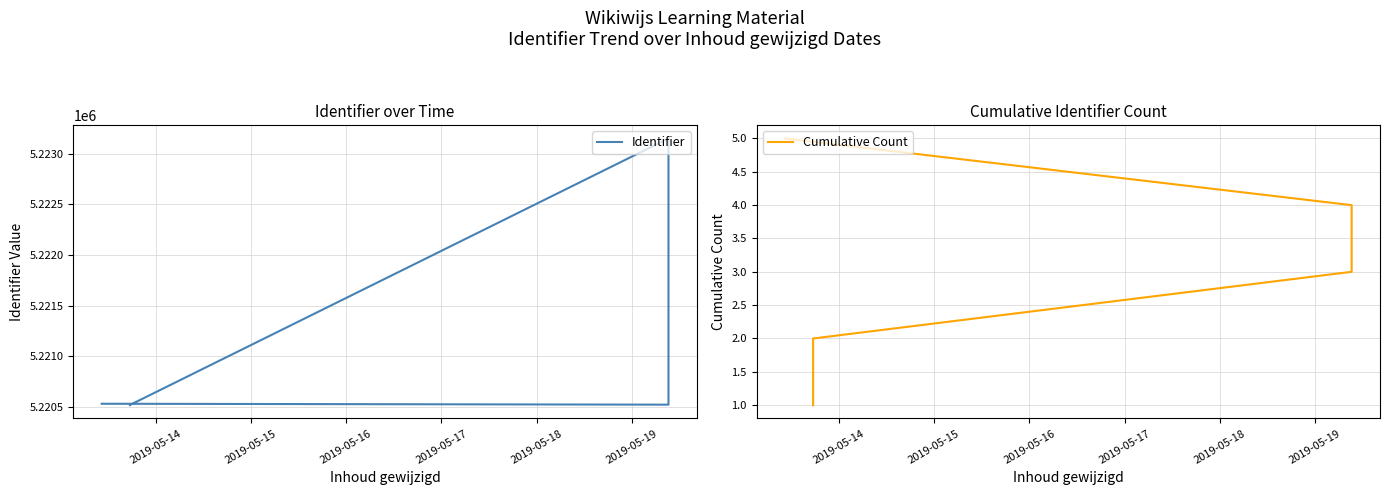

Where is Identifier nearest to the value 5221834?

2019-05-18